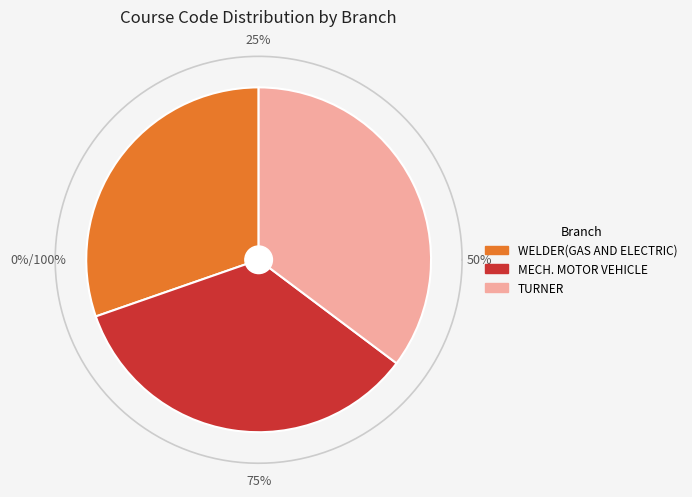

Does MECH. MOTOR VEHICLE represent more than half of the total?

No